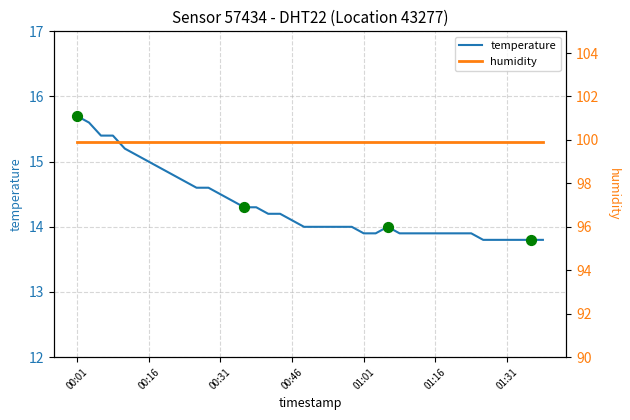

Between 01:03 and 00:46, which is larger?

00:46